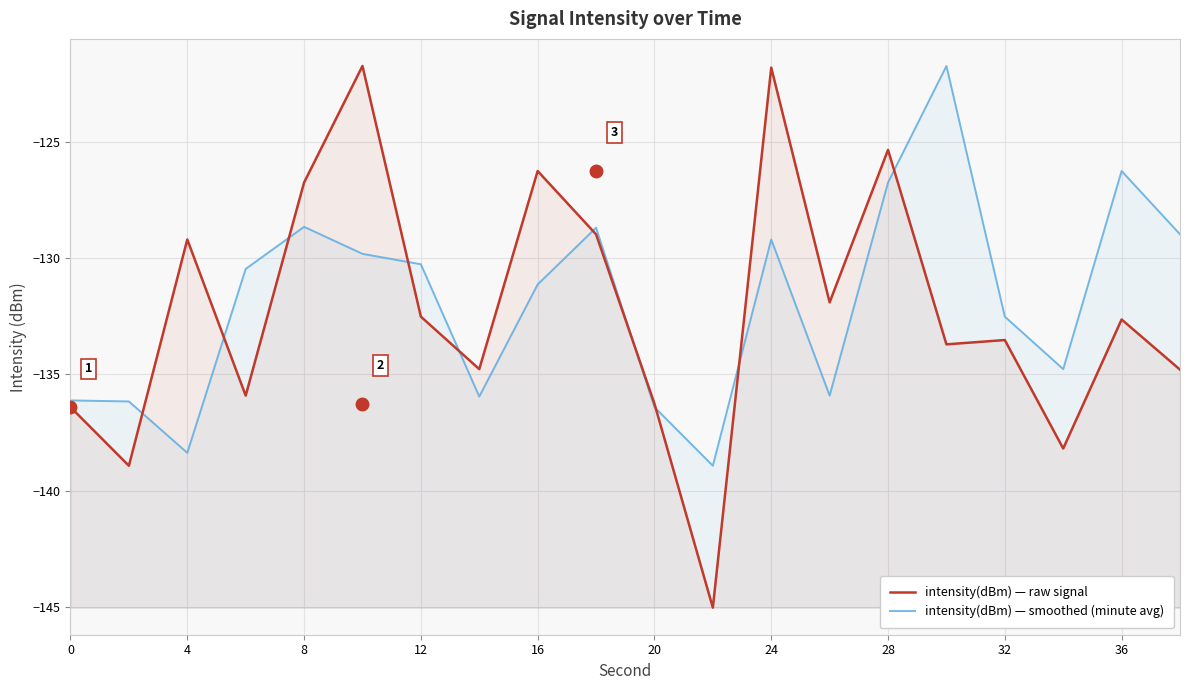

What is the minimum value for intensity(dBm) — raw signal?

-145.0